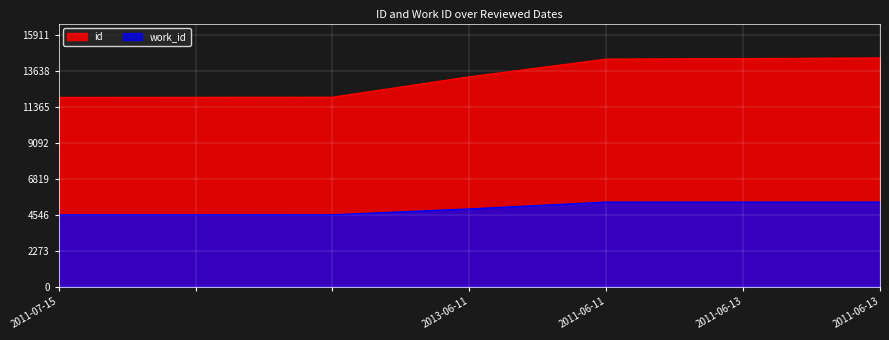

What are all the series names shown in the legend?

id, work_id